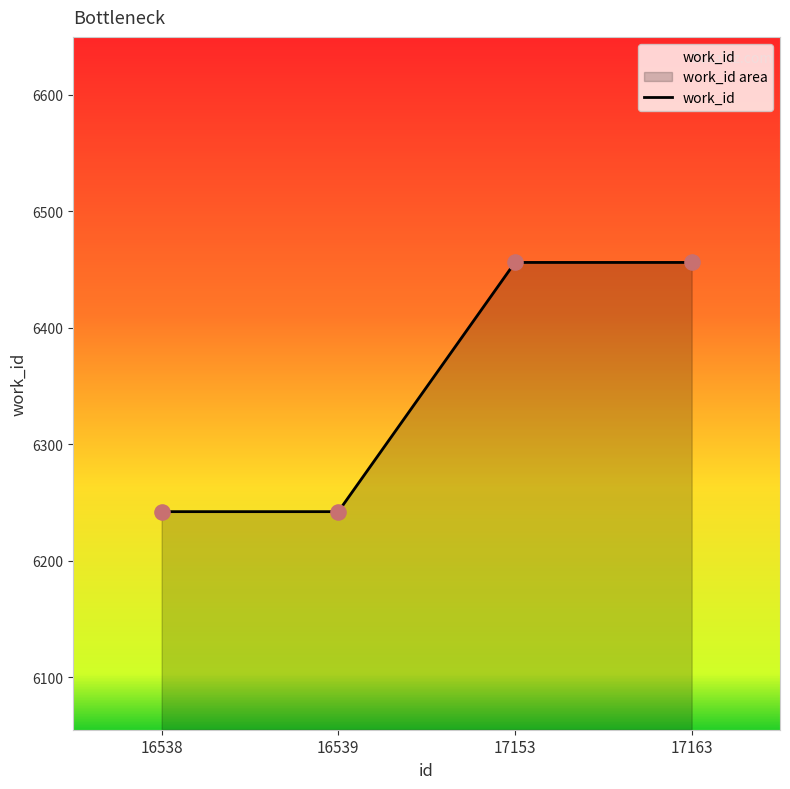

Approximately how many times larger is the value at 17163 compared to 16539?

1.0